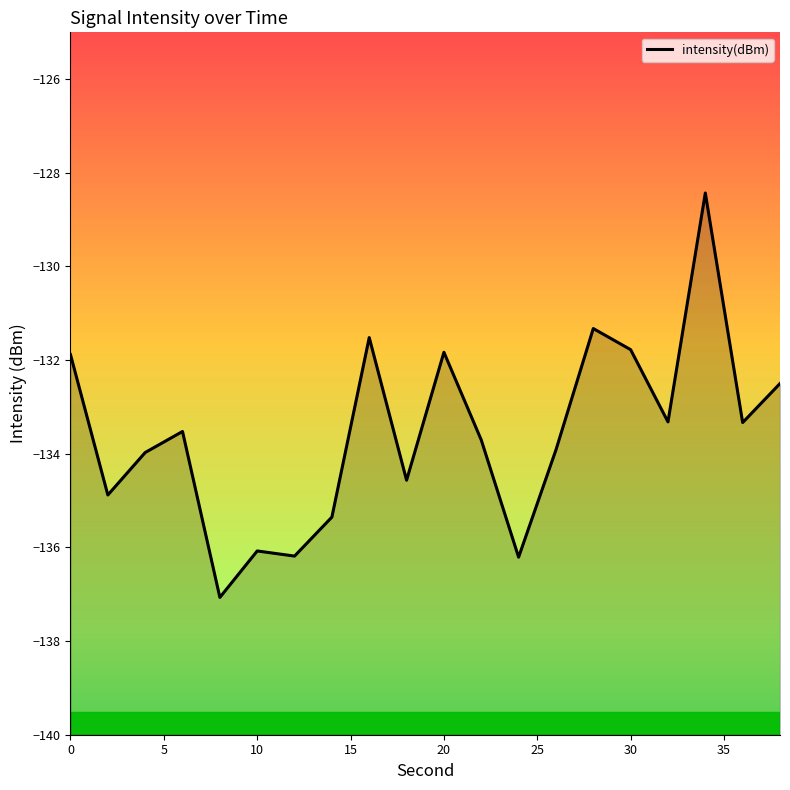

Which category has the lowest value across all series?

8